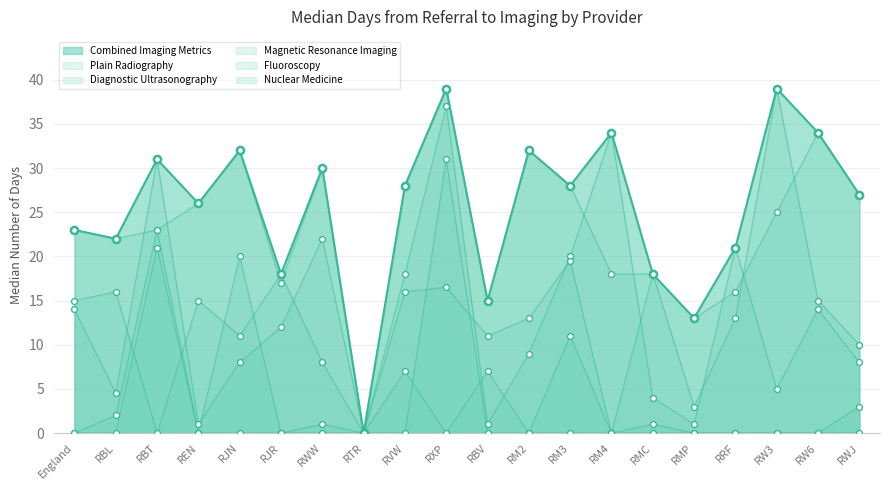

At how many categories does at least one series exceed 1?

19